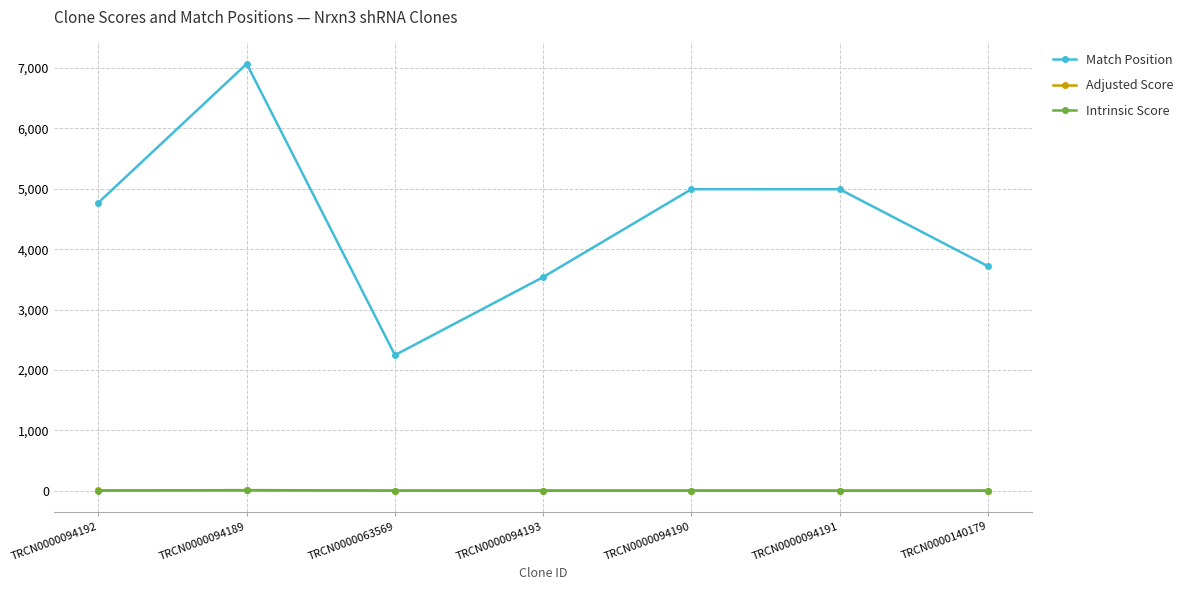

What is the label of the 7th point from the left?

TRCN0000140179